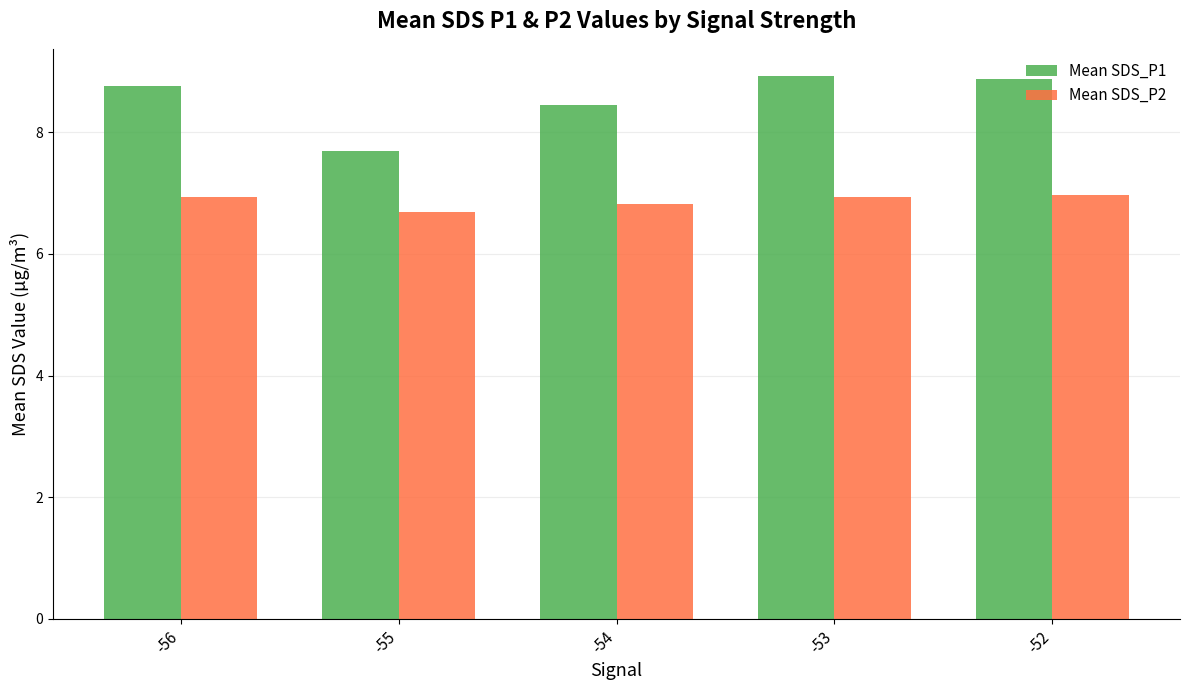

The value of Mean SDS_P2 at -52 is 2.5. True or false?

False